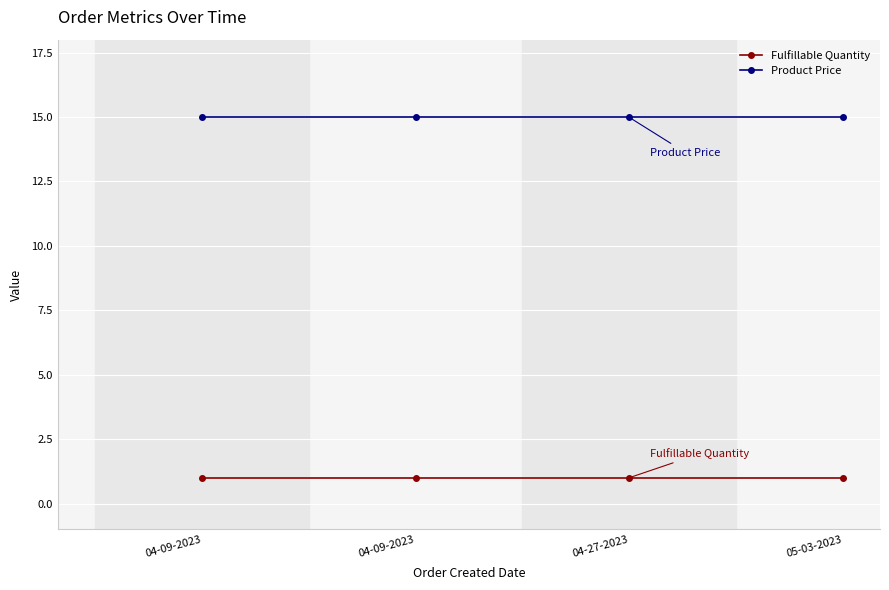

Rank the categories by Product Price value from highest to lowest.

04-09-2023, 04-09-2023, 04-27-2023, 05-03-2023